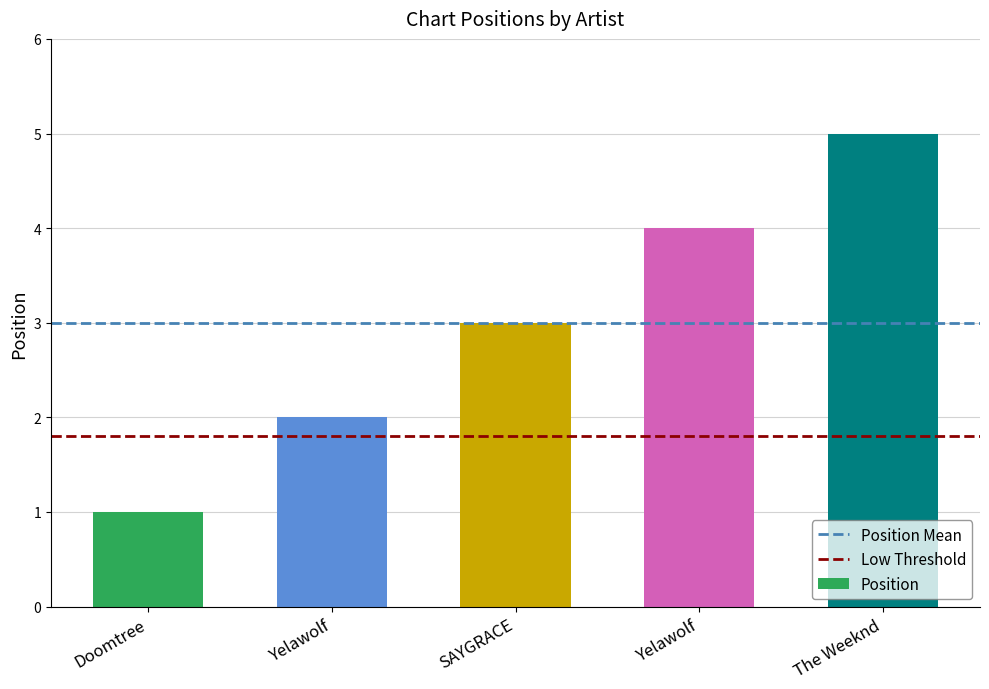

How many distinct data groups are displayed?

1